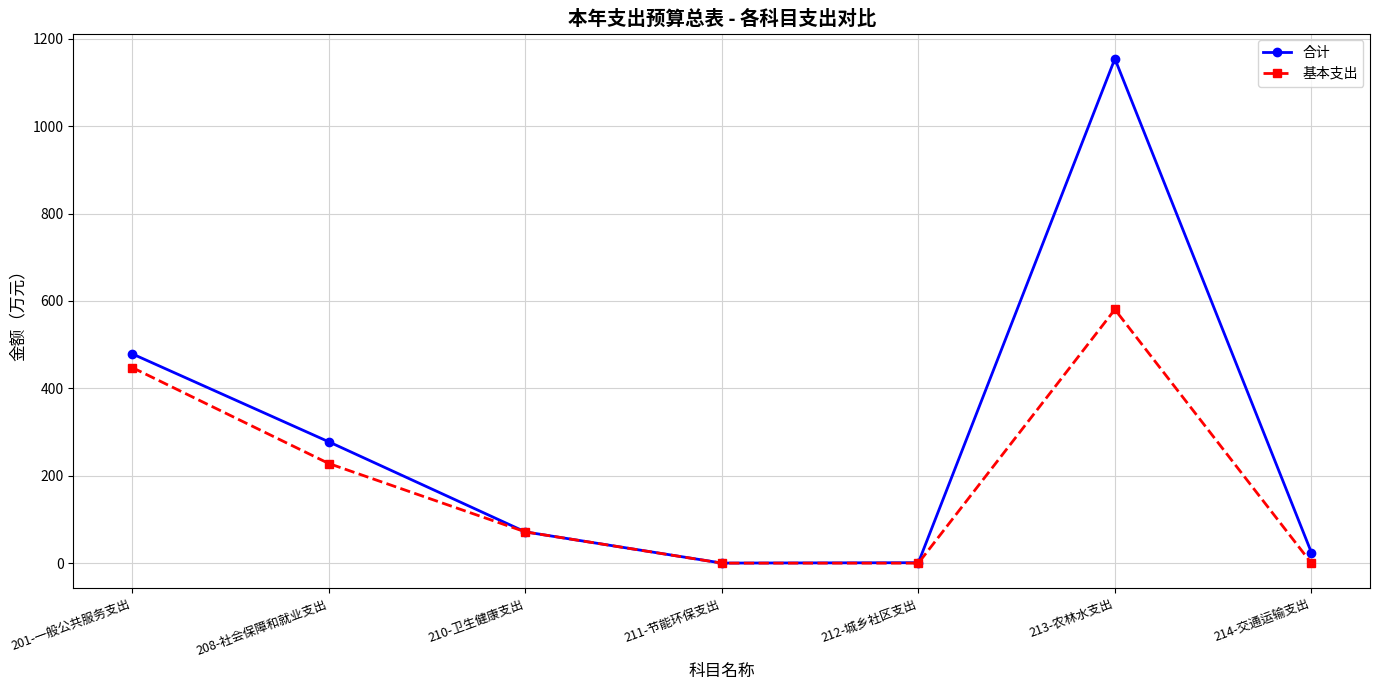

Does the chart have visible grid lines?

Yes